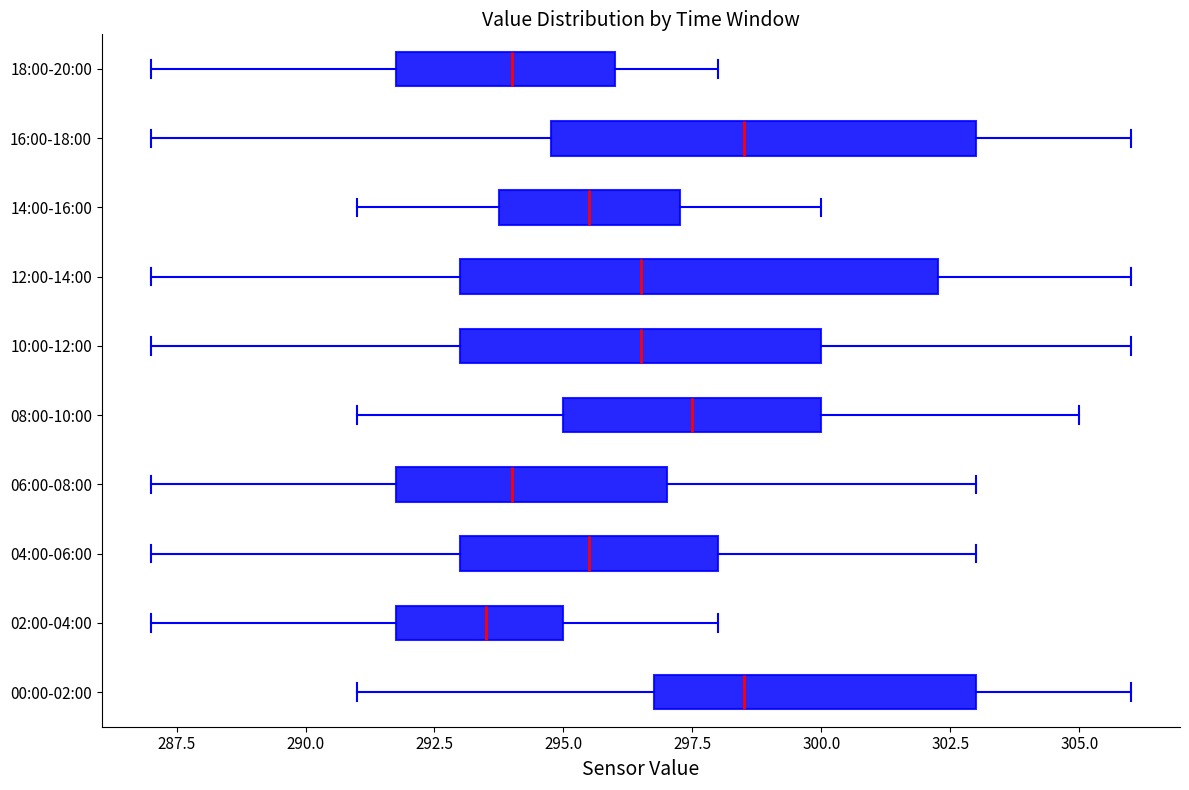

Where is the right edge of the box for 10:00-12:00 on the x-axis? The values are not printed on the chart, so give them approximately, as read against the axis.

300.0